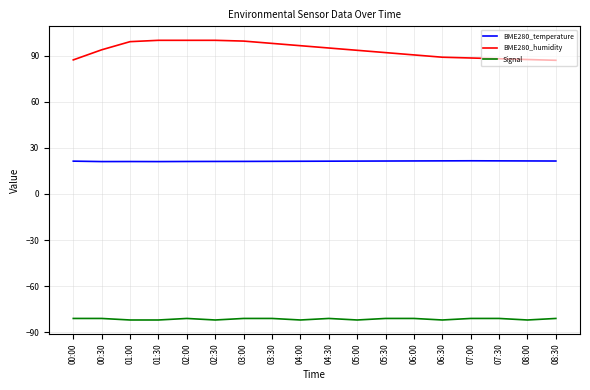

What is the difference between the maximum and second lowest values in the BME280_humidity series?

12.7